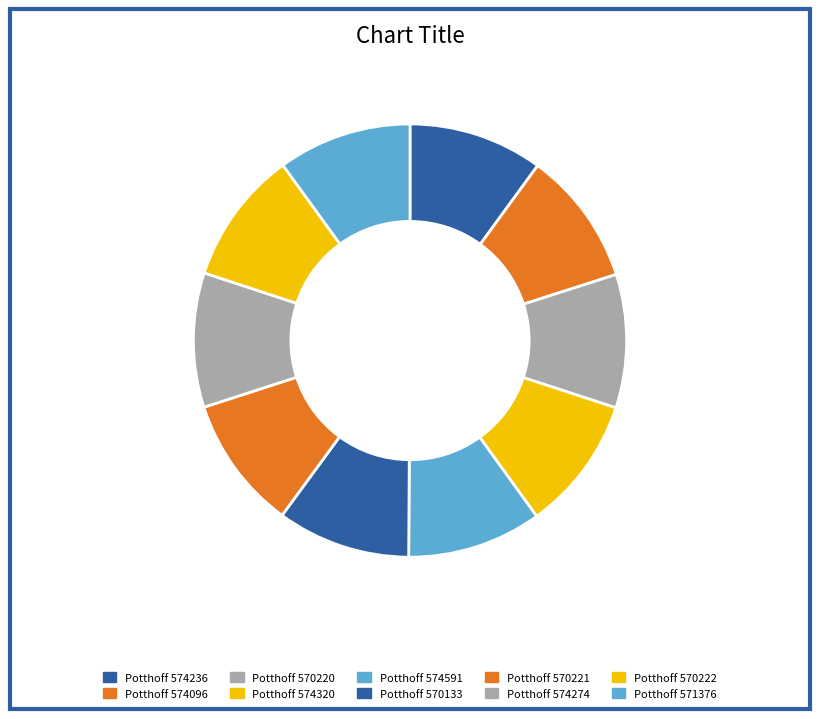

Which category has the biggest portion of the pie?

Potthoff 574591